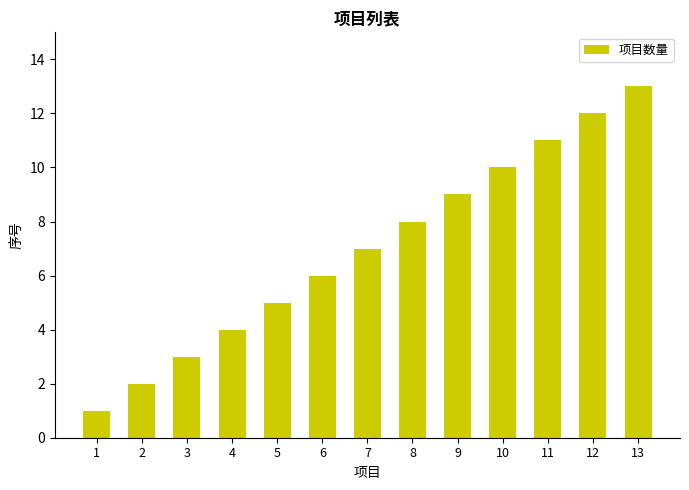

What is the maximum value shown in the chart?

13